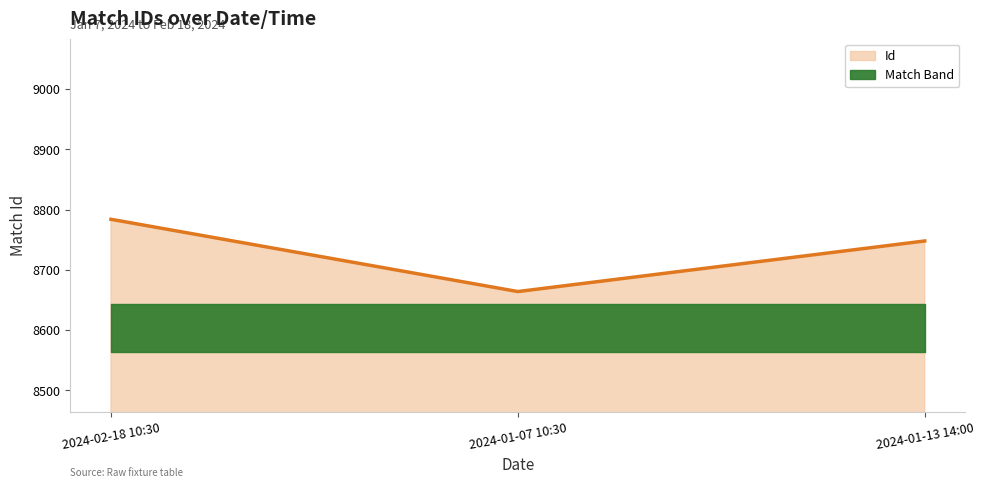

What position from the left is 2024-01-13 14:00?

3